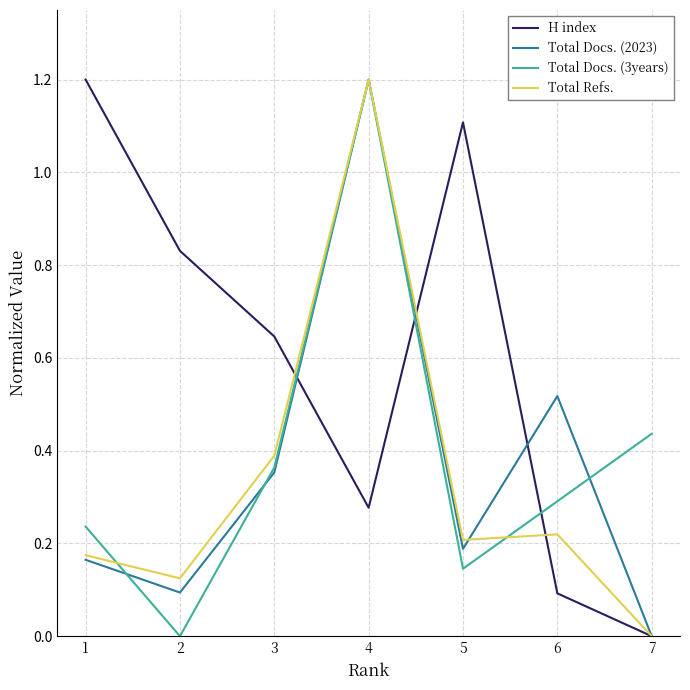

True or false: H index and Total Refs. intersect in this chart.

True